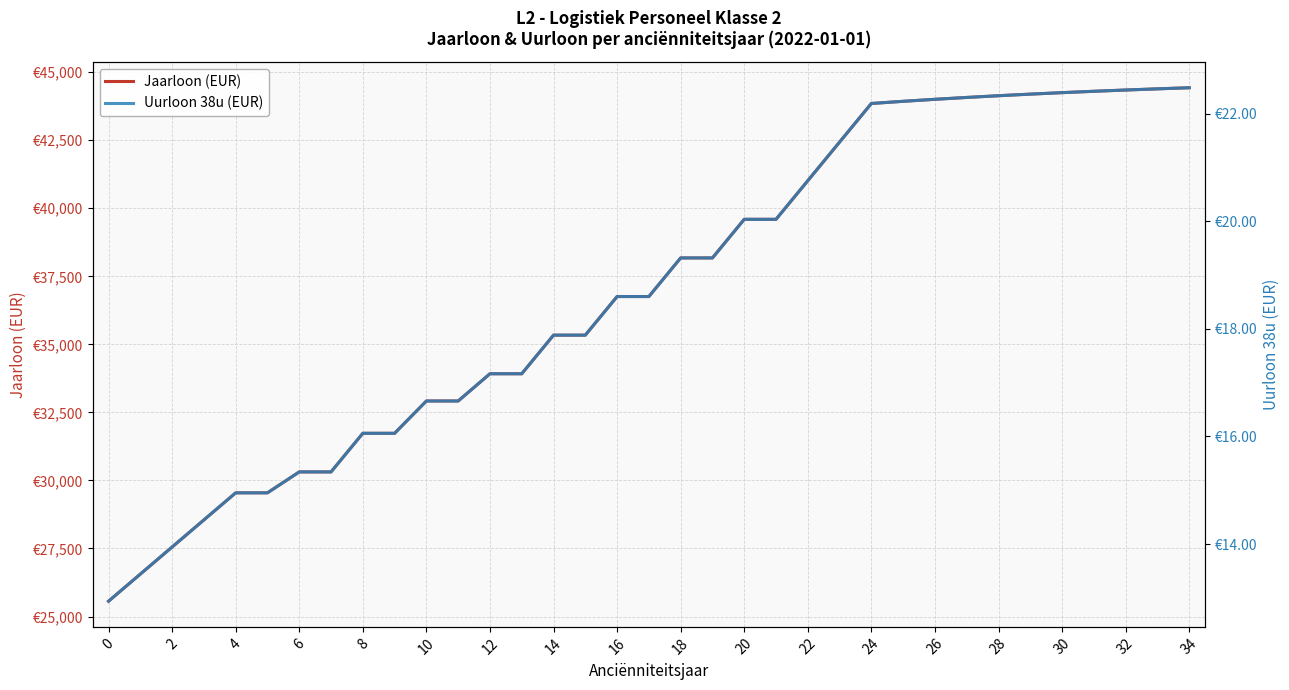

What is the label of the 5th point from the right?

30